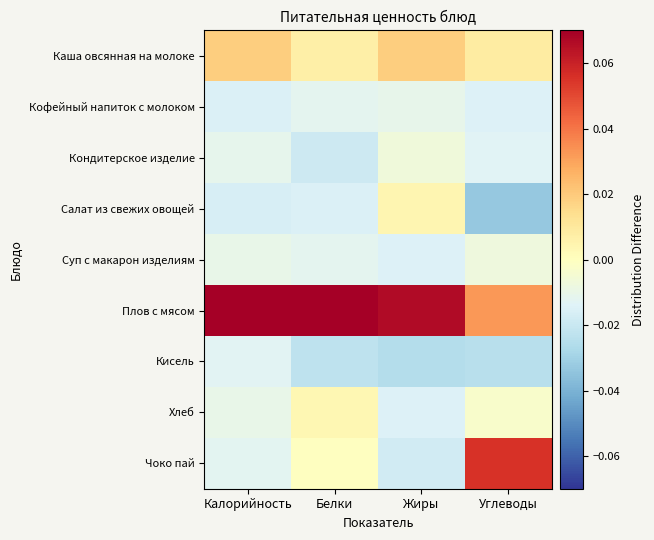

Which has a higher value, Жиры or Углеводы?

Жиры